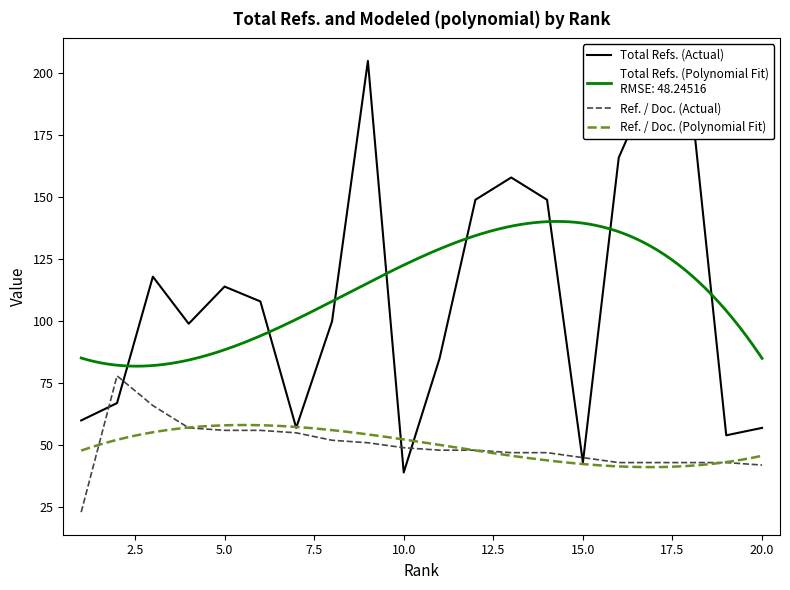

Reading left to right, list all the values displayed in this chart.

Total Refs.: 60	67	118	99	114	108	57	100	205	39	85	149	158	149	43	166	199	192	54	57
Ref. / Doc.: 23	78	66	57	56	56	55	52	51	49	48	48	47	47	45	43	43	43	43	42